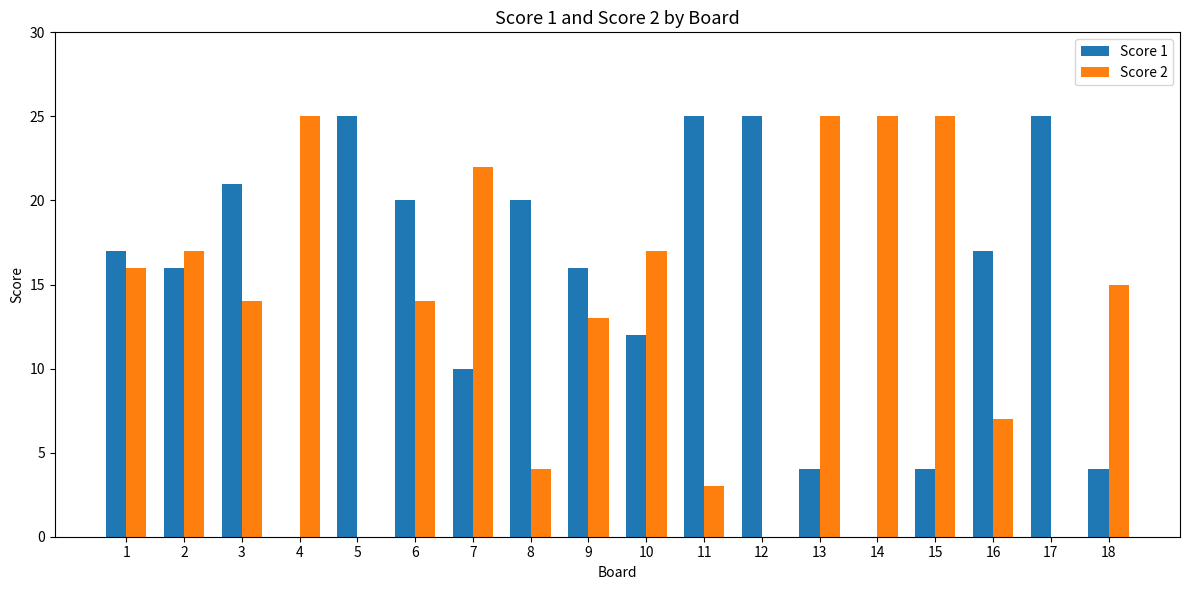

Are the bars horizontal?

No